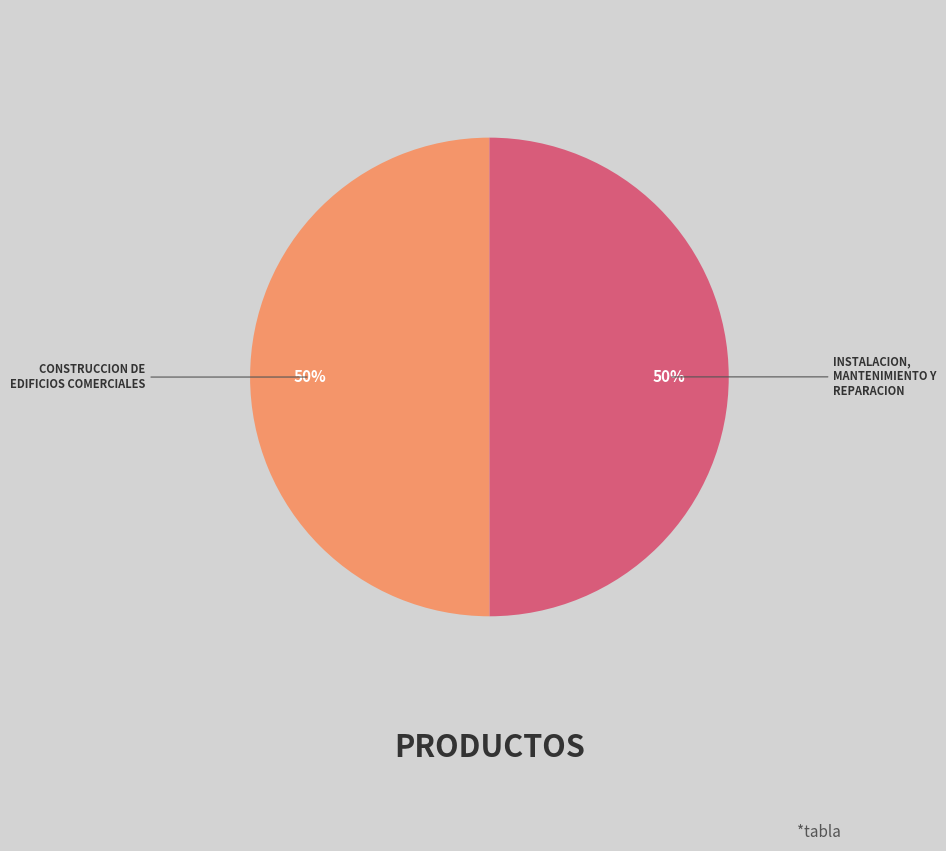

To the nearest percent, what is the average slice percentage?

50%